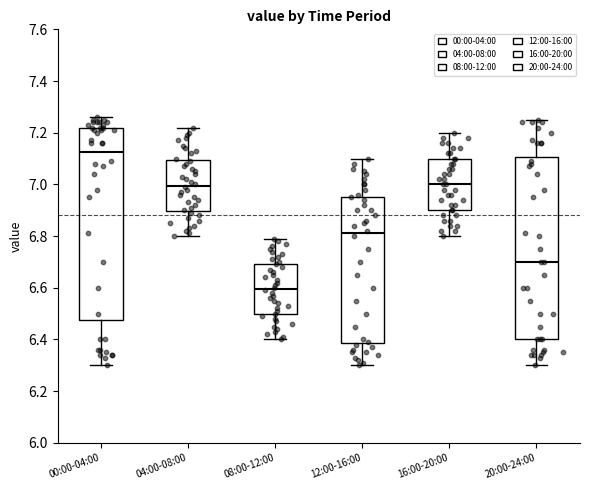

Which box has the lowest median line?

08:00-12:00